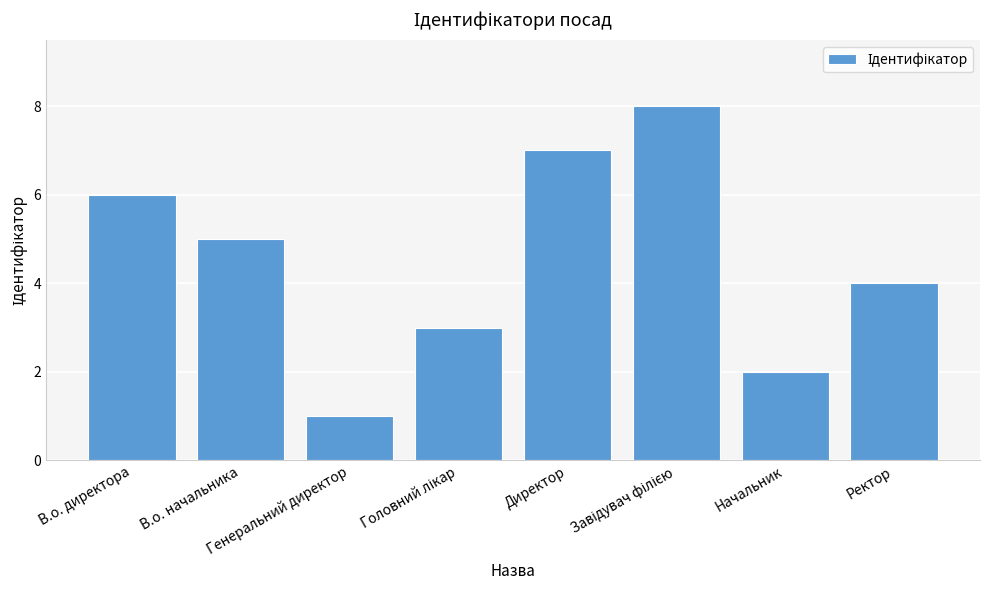

What is the maximum value shown in the chart?

8